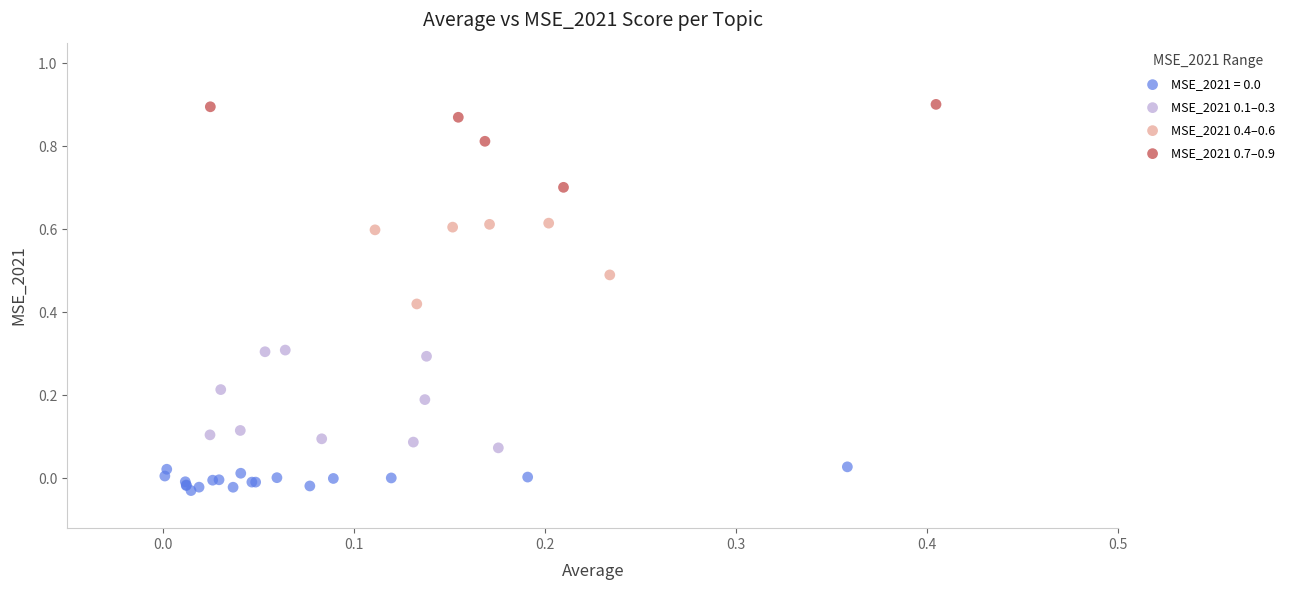

Which series has the widest spread of Y values?

MSE_2021 0.1–0.3